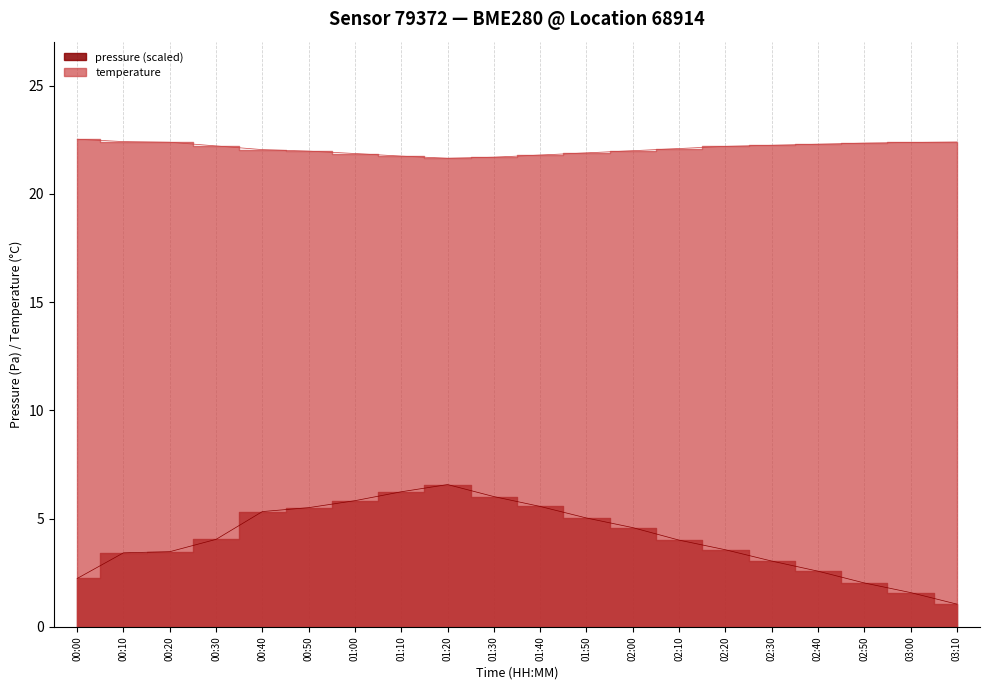

Between 02:50 and 01:50, which is larger?

01:50